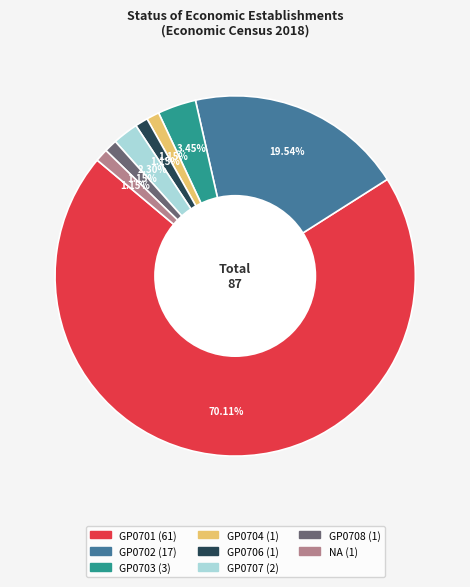

Is there a majority slice in this chart?

Yes